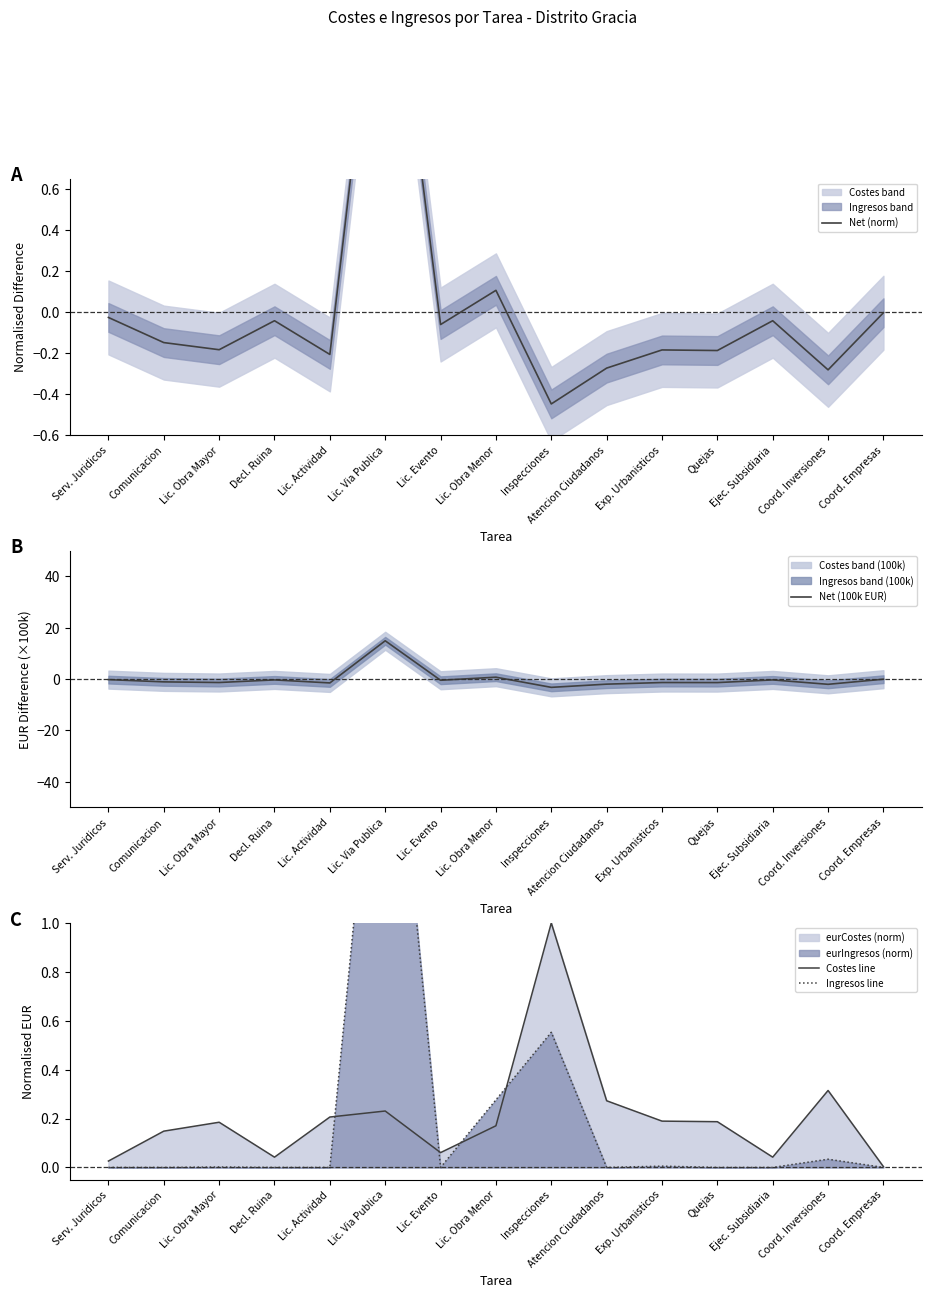

What is the approximate value of Net (100k EUR) at Comunicacion?

-1.1